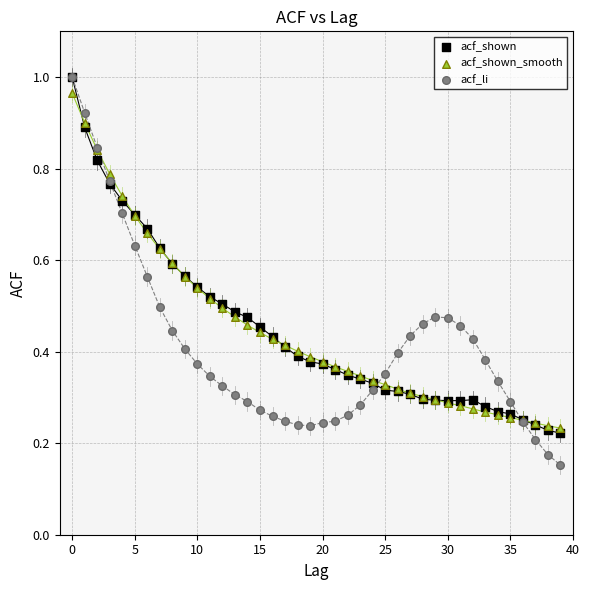

What are all the series names shown in the legend?

acf_shown, acf_shown_smooth, acf_li